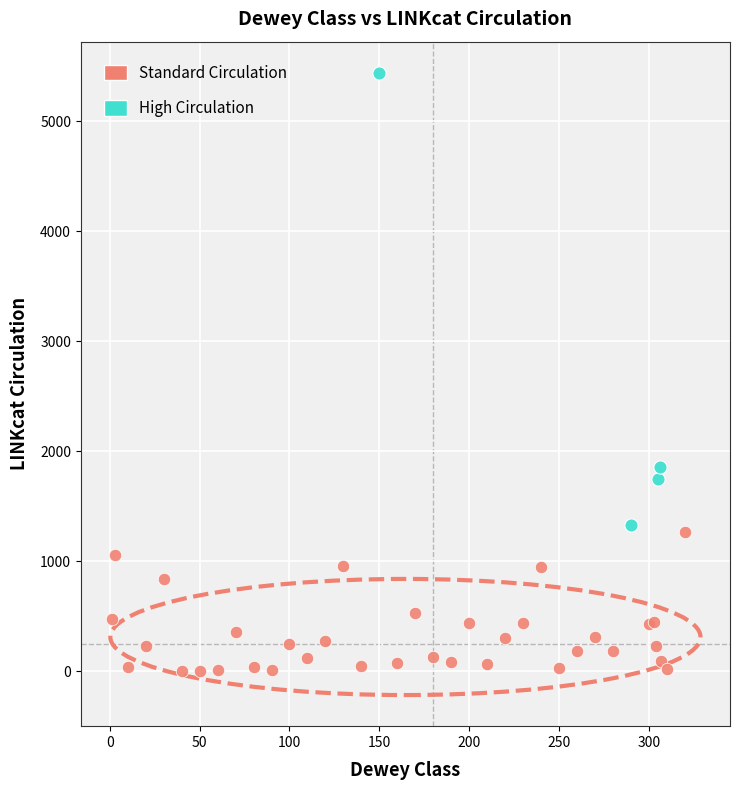

Which series contains the lowest Y value?

Standard Circulation